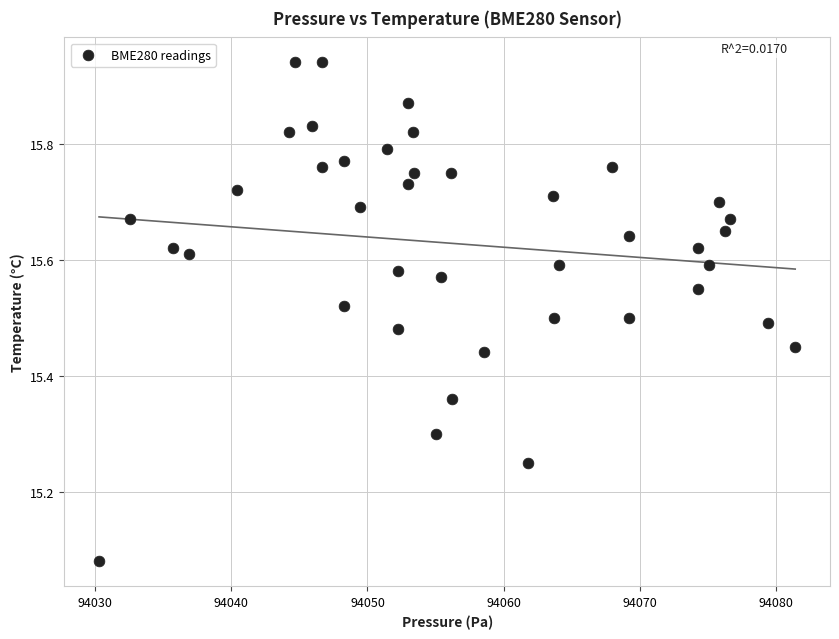

What is the range of X values (max minus min)?

51.1